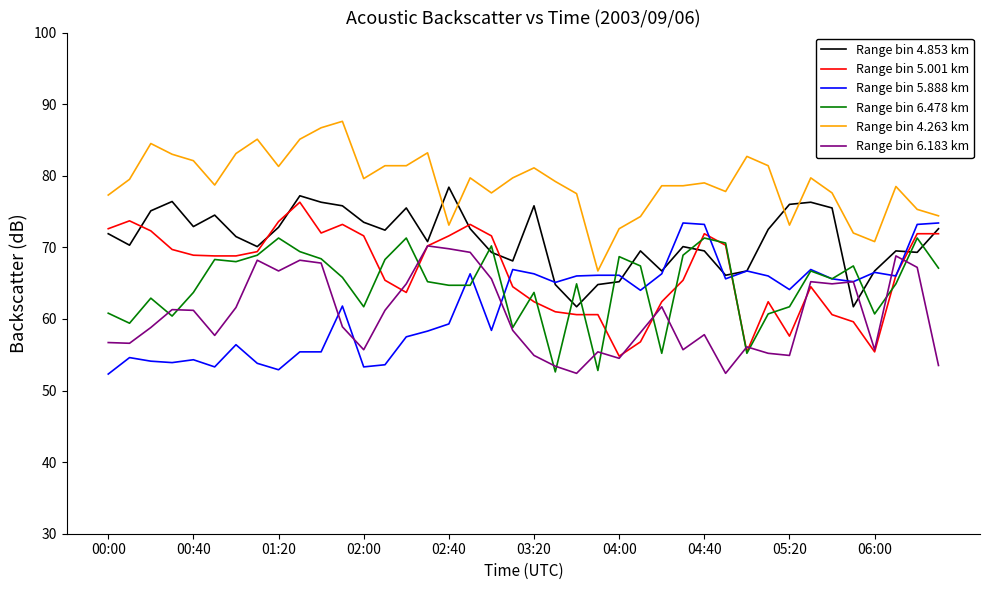

True or false: Range bin 4.263 km and Range bin 6.183 km intersect in this chart.

False